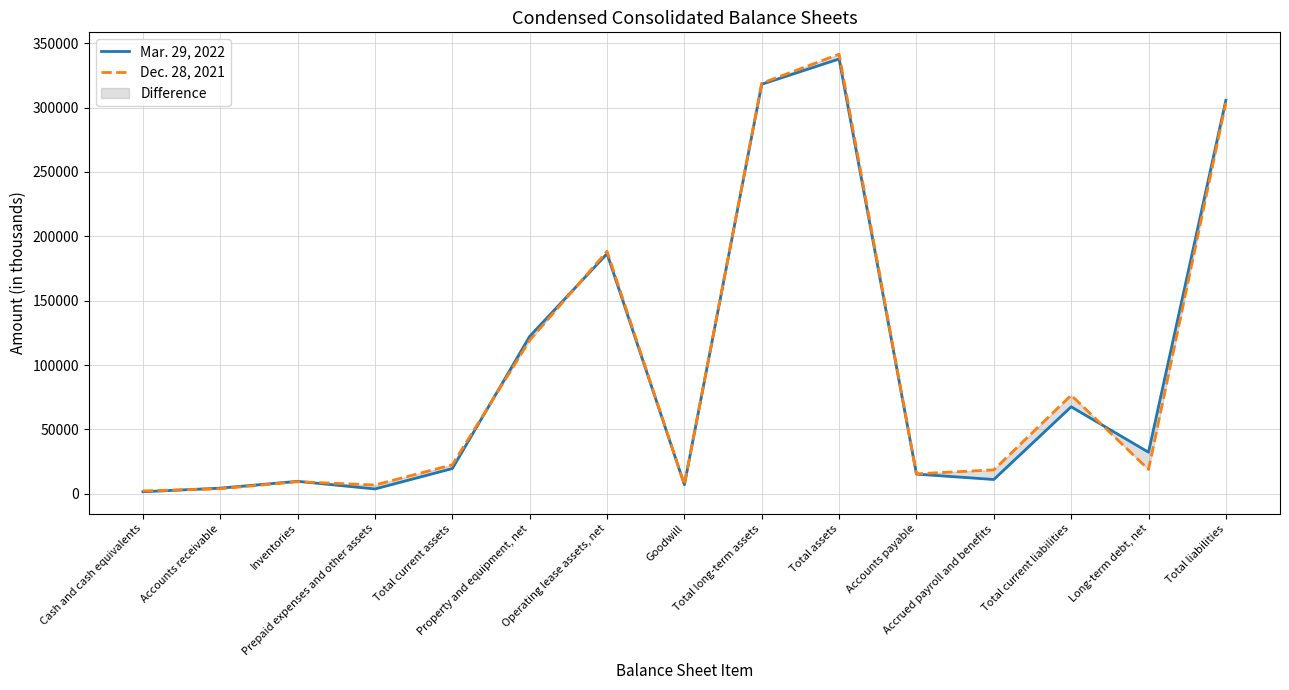

Rank the series by their maximum value, from highest to lowest.

Dec. 28, 2021, Mar. 29, 2022